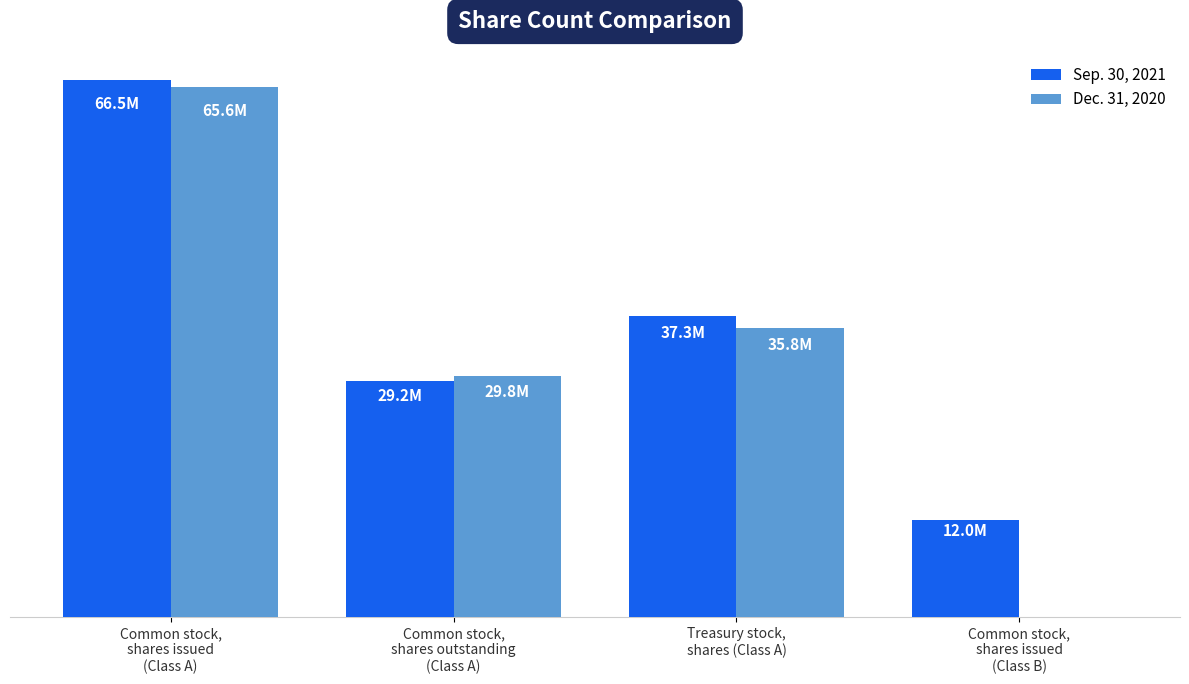

At which label does Dec. 31, 2020 reach its minimum?

Common stock,
shares issued
(Class B)